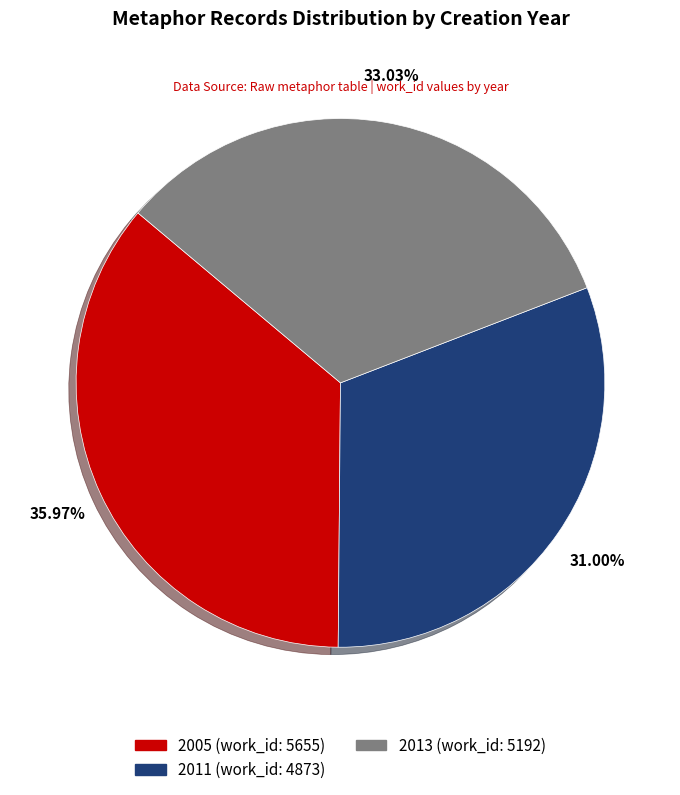

Which category has the biggest portion of the pie?

2005